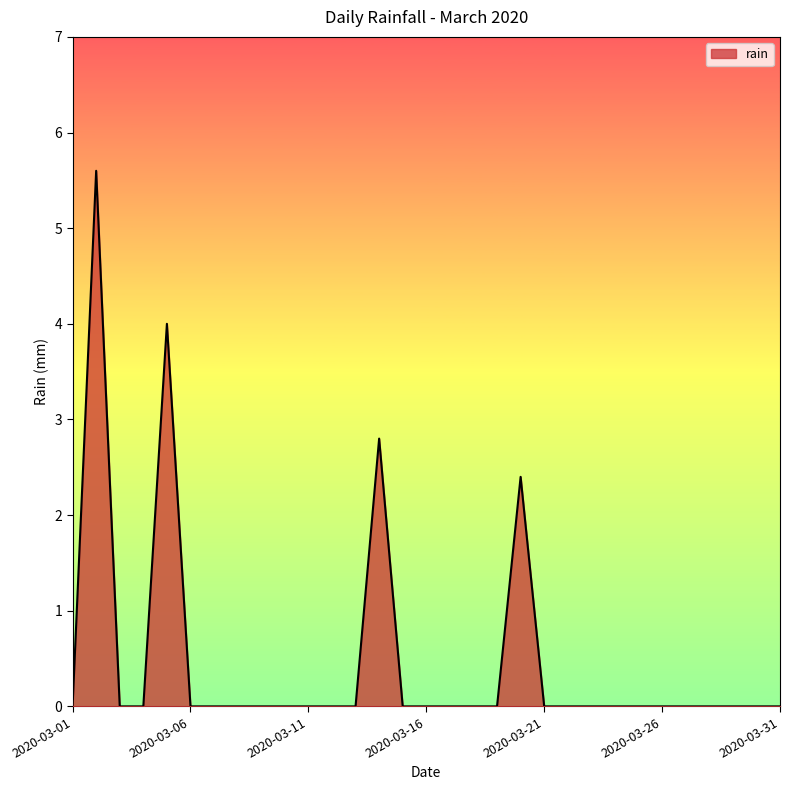

What is the greatest value displayed?

5.6